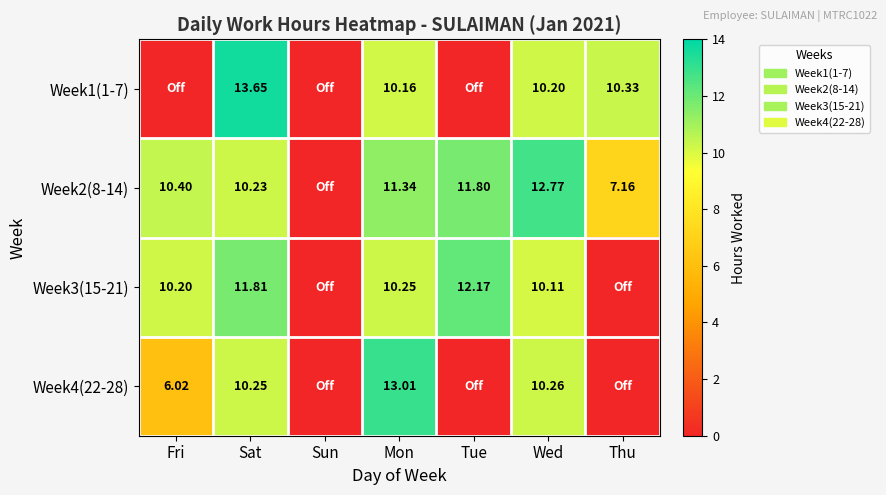

What is the difference between the highest and lowest values at Sat?

3.4